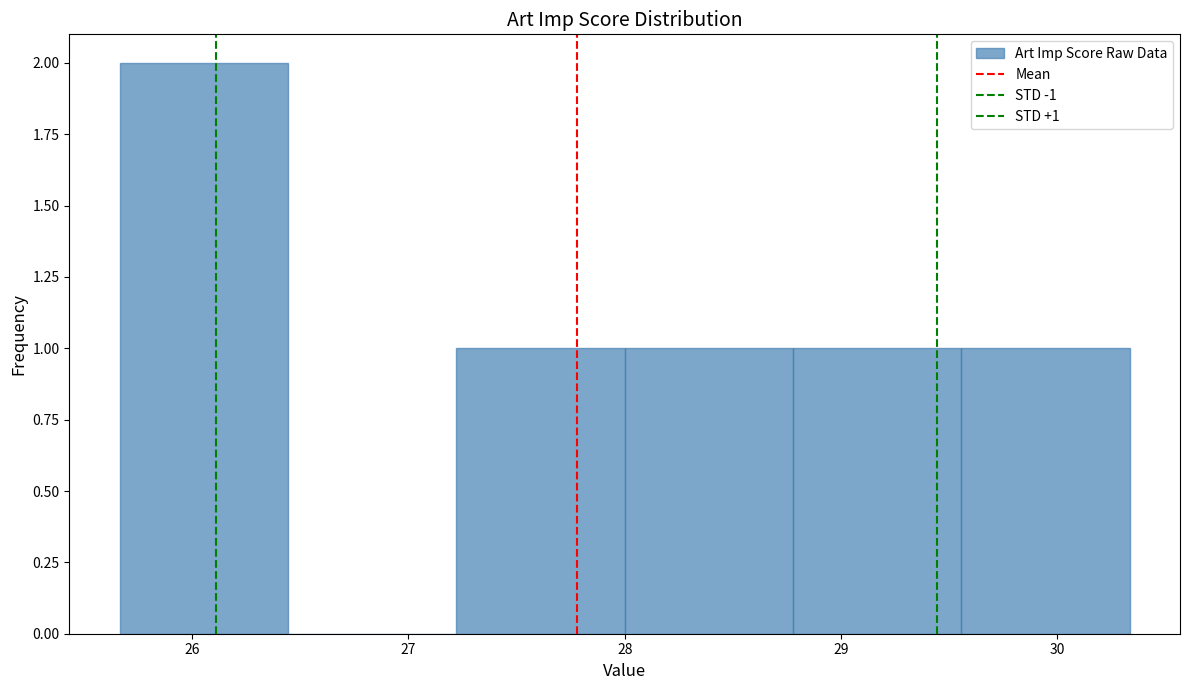

Over which range of the x-axis is the bar tallest?

25.7 to 26.4